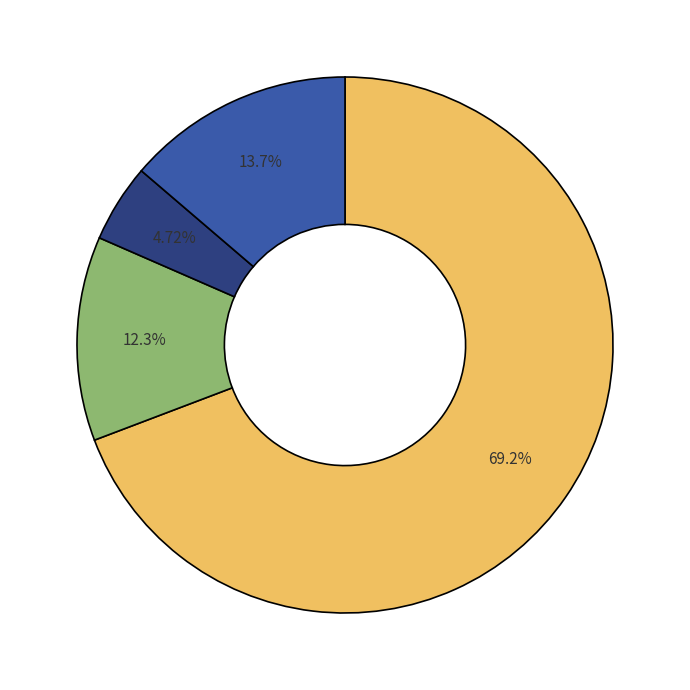

How many segments does this pie chart have?

4